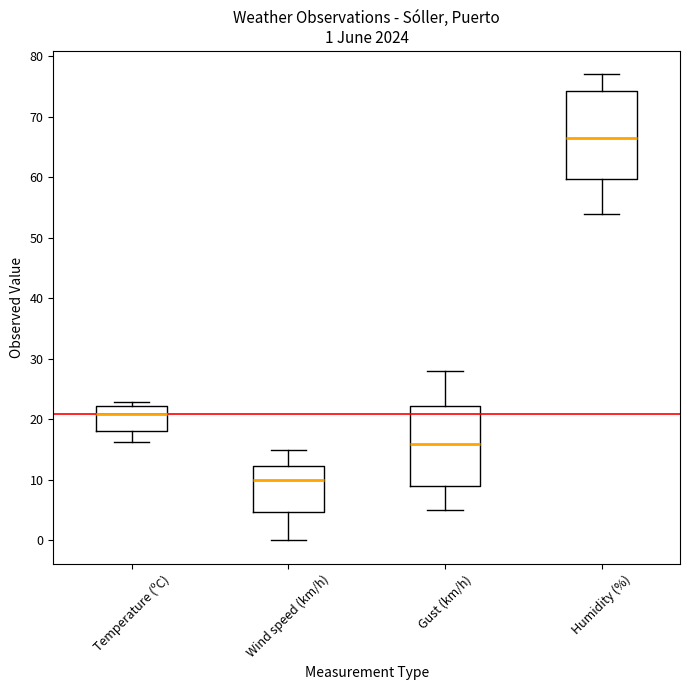

Comparing the boxes themselves (not the whiskers), which one is the tallest?

Humidity (%)